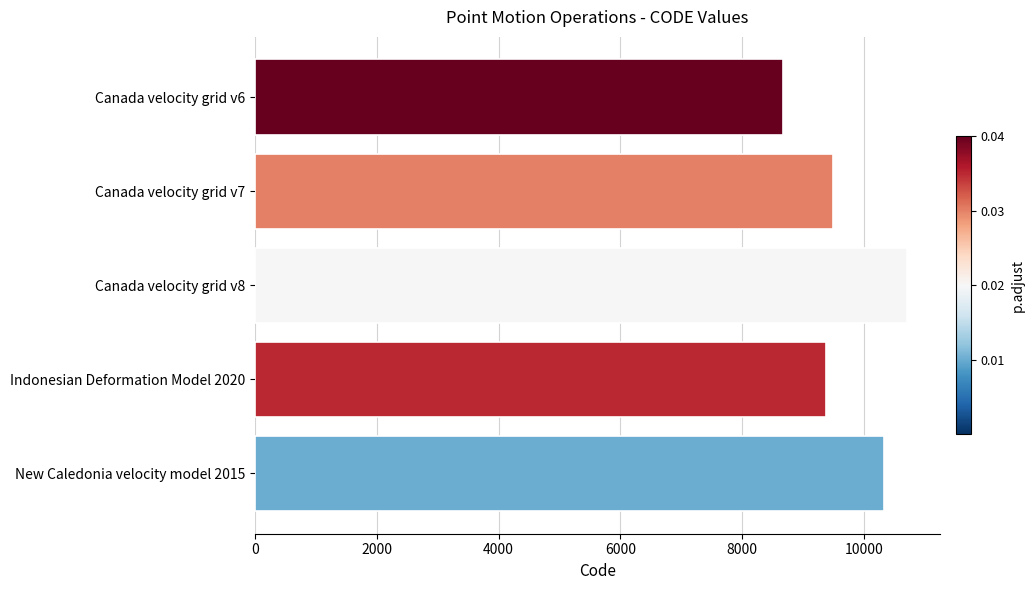

At which label is the value closest to 9691?

Canada velocity grid v7